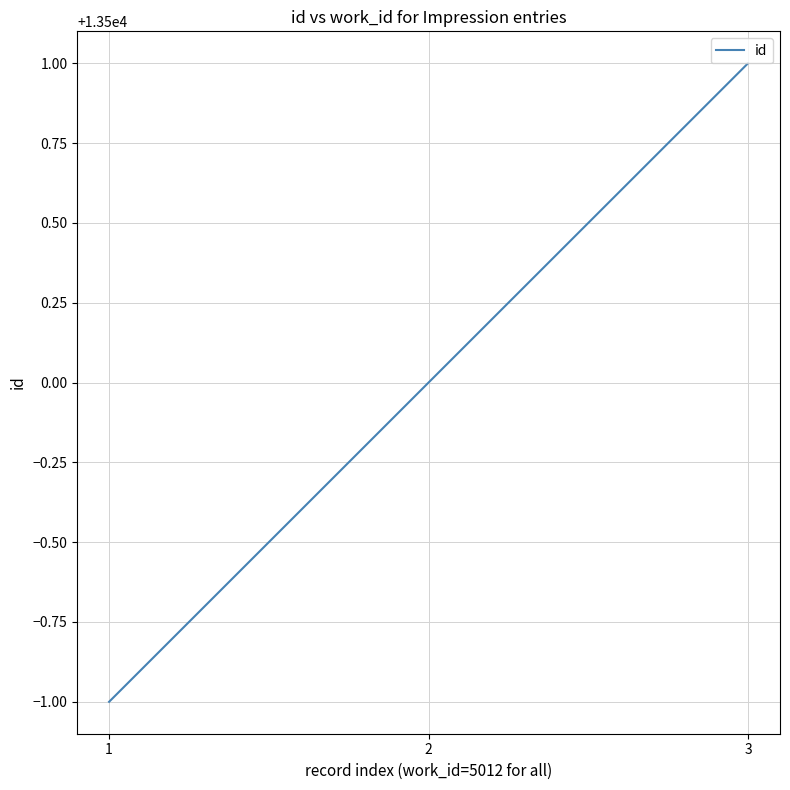

What value does the data have at 1?

13499